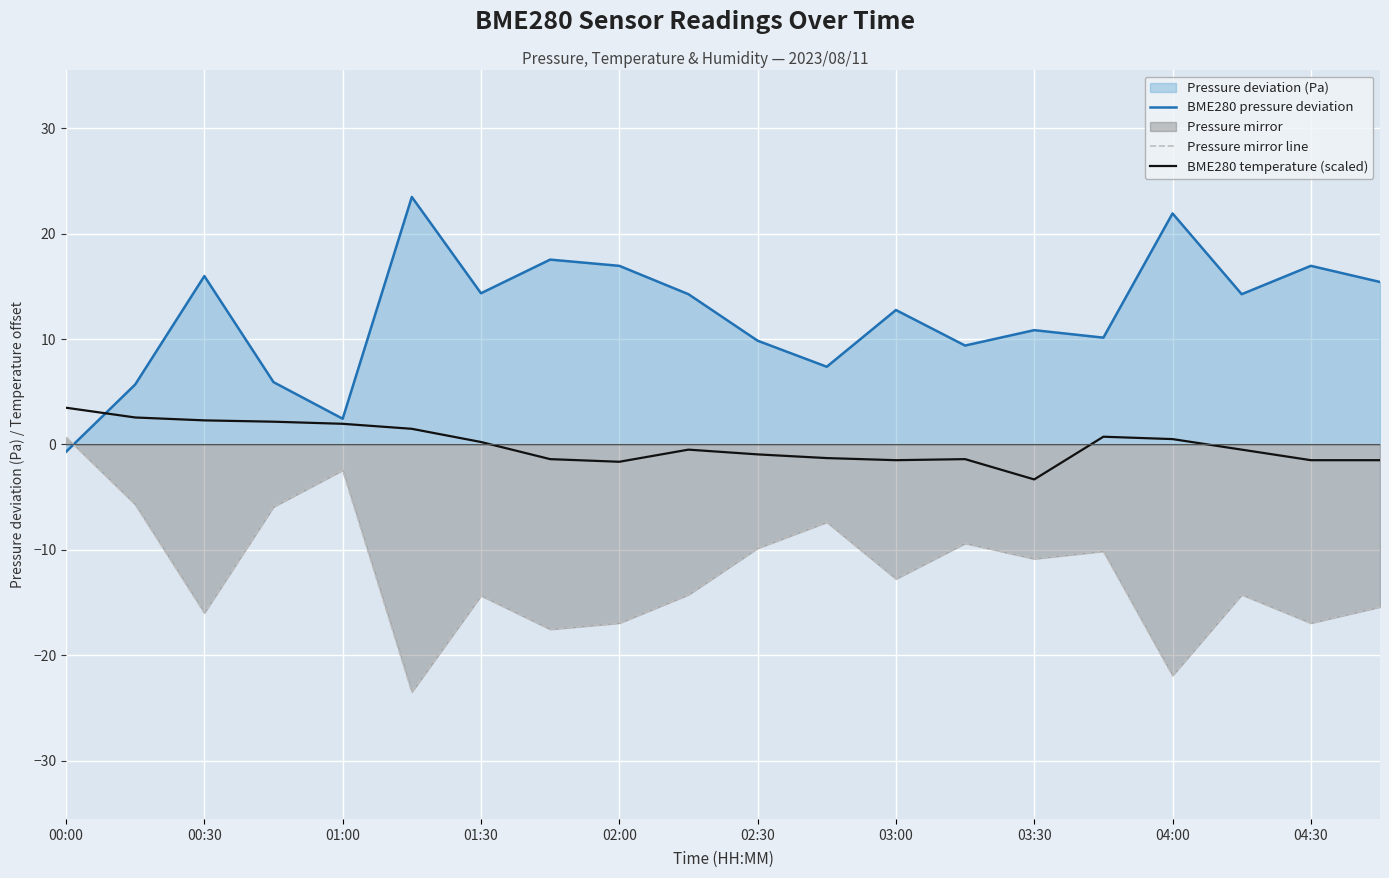

What is the total value across all series at 04:30?

-1.5